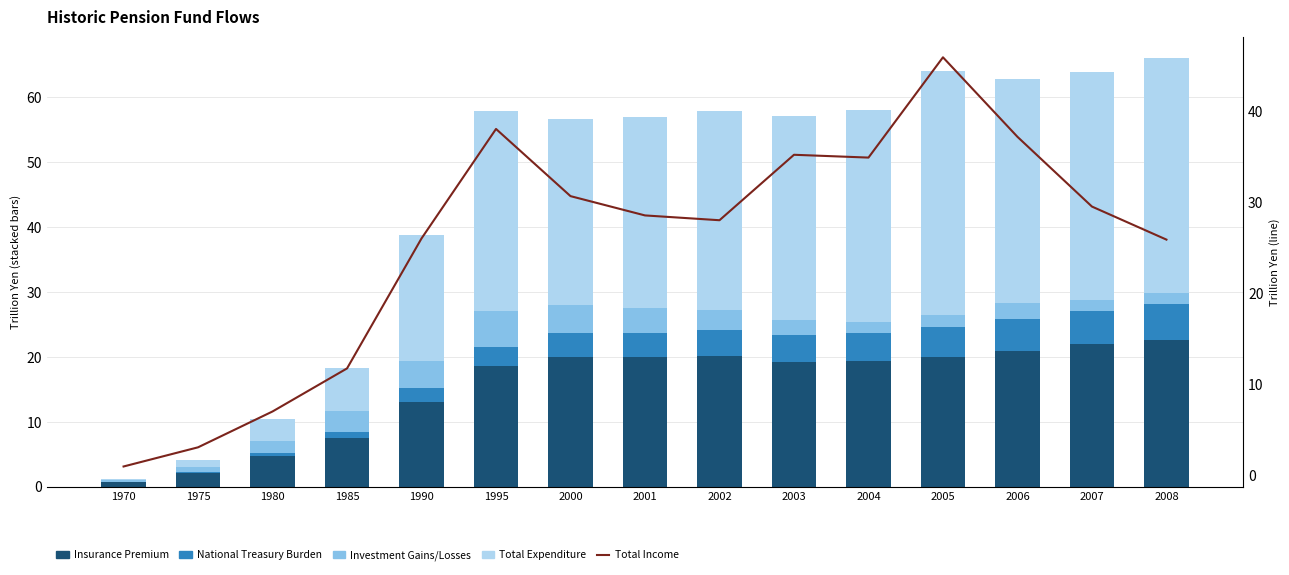

At how many categories does at least one series exceed 25?

11